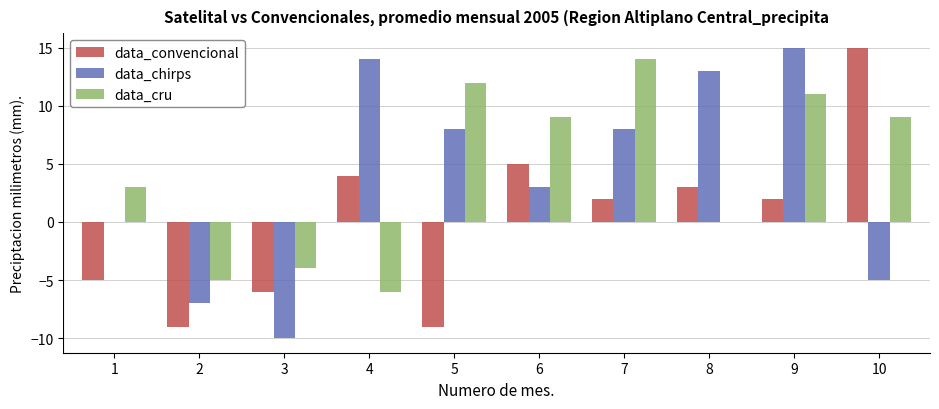

Is the value of data_chirps at 5 greater than the value of data_convencional at 8?

Yes